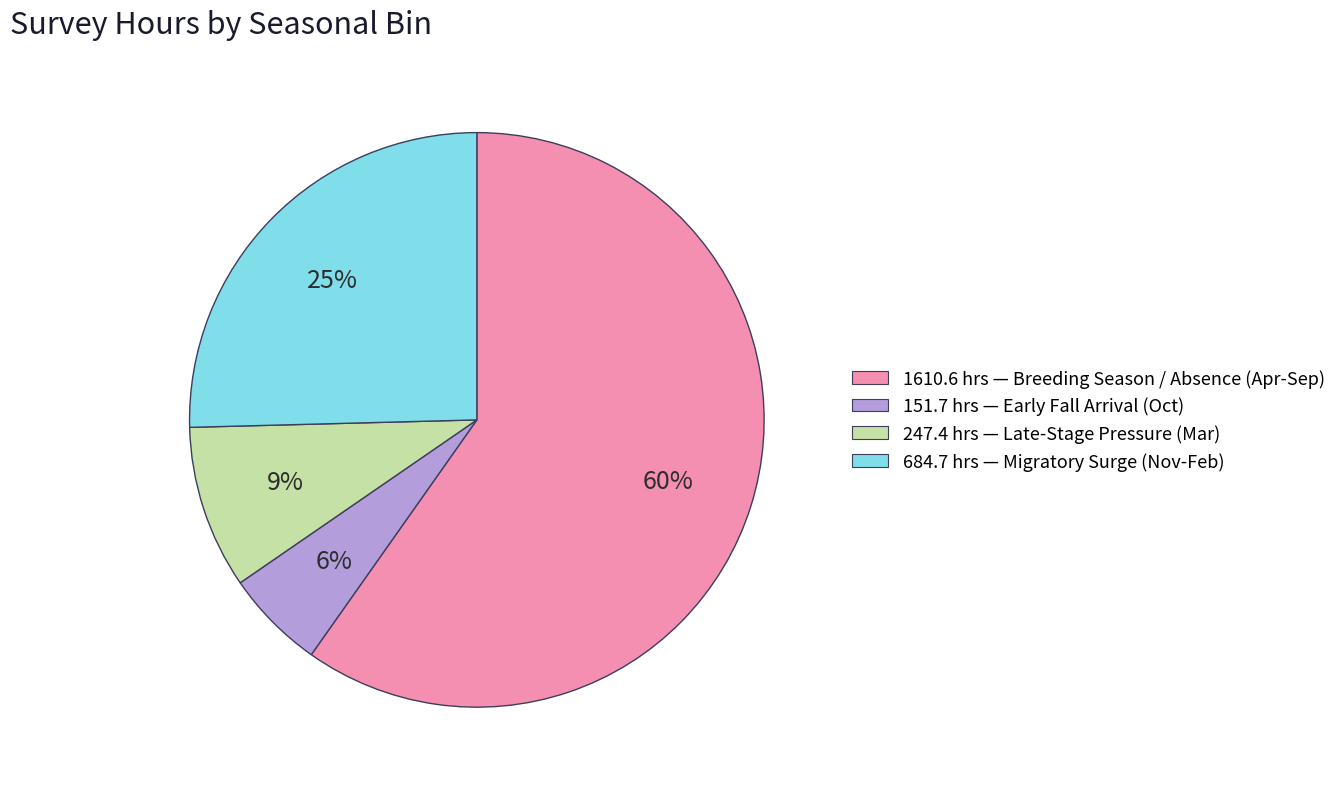

Does any single category account for the majority?

Yes